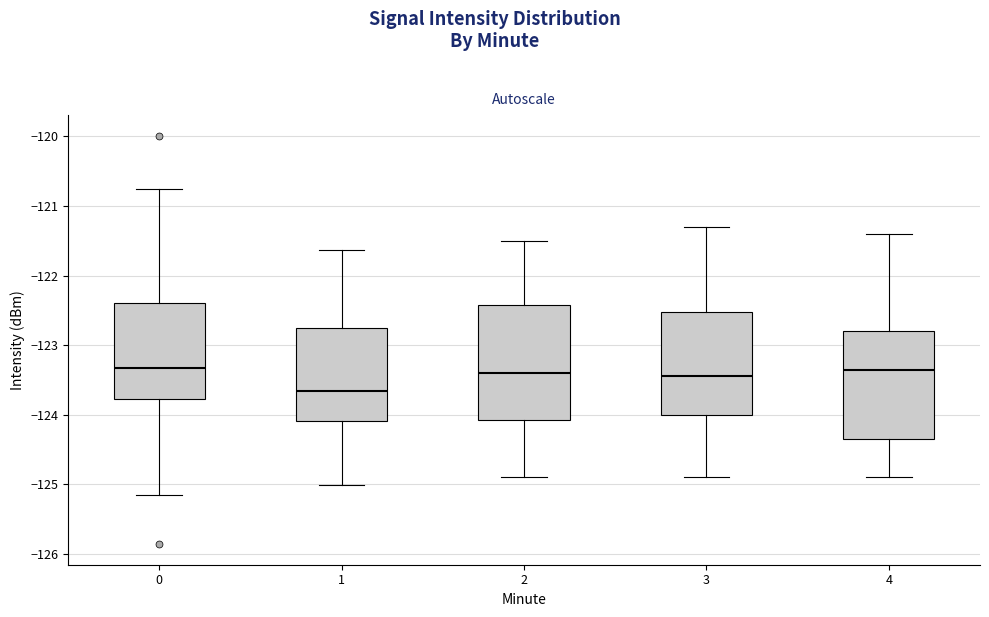

Where does the lower whisker of the box at x = 2 end on the y-axis? The values are not printed on the chart, so give them approximately, as read against the axis.

-124.9